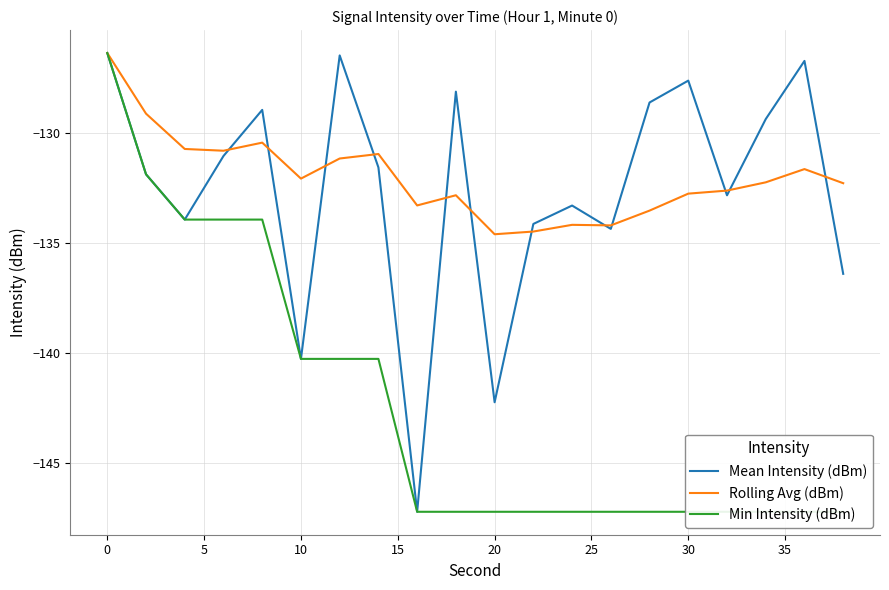

What is the minimum value for Mean Intensity (dBm)?

-147.2